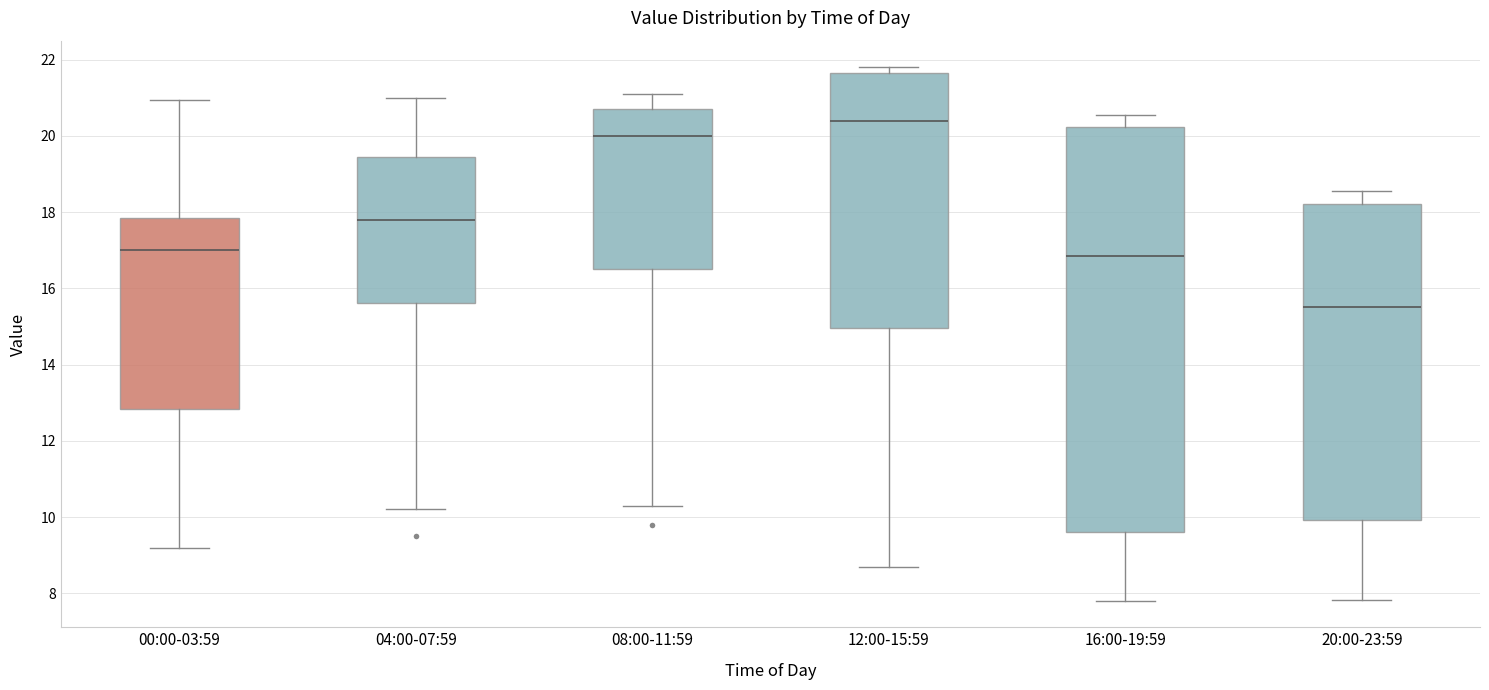

Which box's median line is the highest?

12:00-15:59